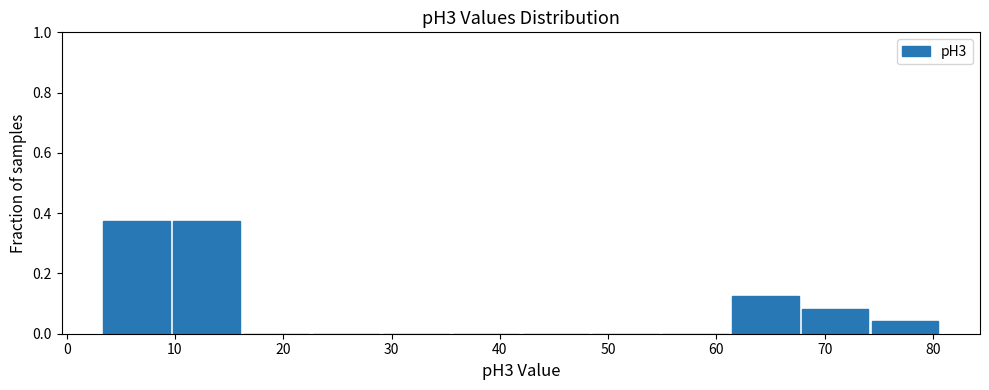

Reading left to right, list every bar in this chart as the range it spans on the x-axis followed by its height. Neither the bar edges nor the heights are printed on the chart, so give them approximately, as read against the axes.

3 to 10: 0.38
10 to 16: 0.38
16 to 23: 0
23 to 29: 0
29 to 36: 0
36 to 42: 0
42 to 49: 0
49 to 55: 0
55 to 61: 0
61 to 68: 0.12
68 to 74: 0.08
74 to 81: 0.04